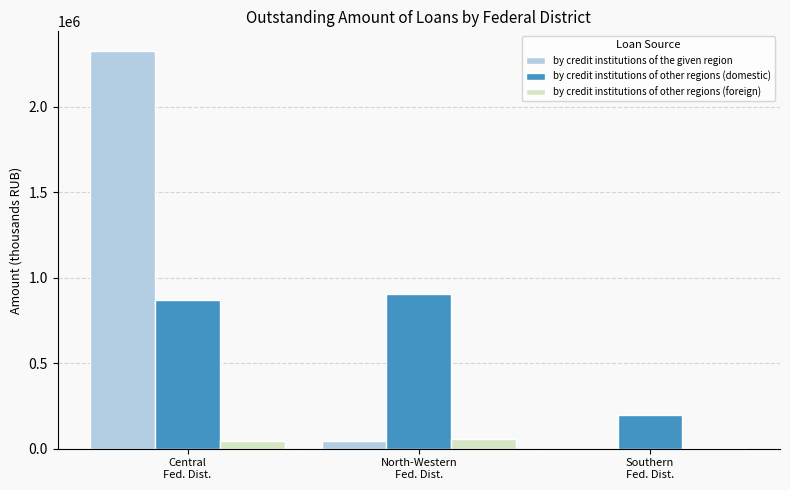

What is the sum of all by credit institutions of other regions (foreign) values?

109188